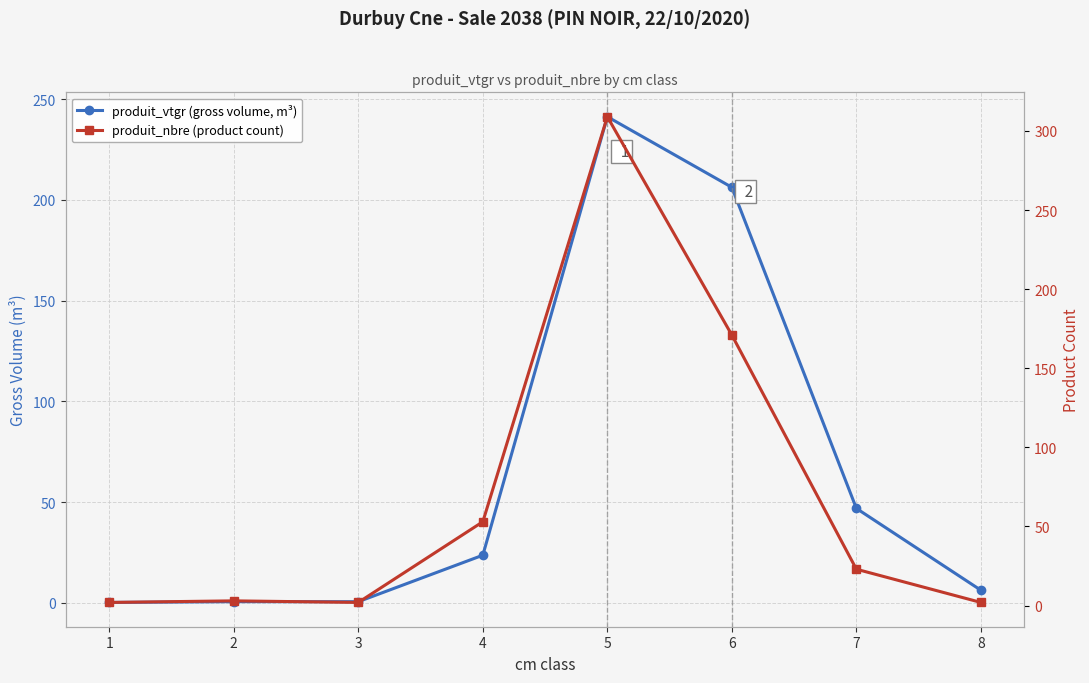

What is the total value across all series at 3?

2.5